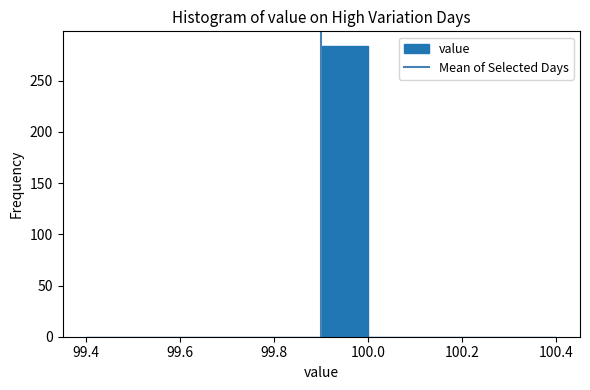

What is the height of the bar covering 99.9 to 100.0 on the x-axis? The values are not printed on the chart, so give them approximately, as read against the axis.

285